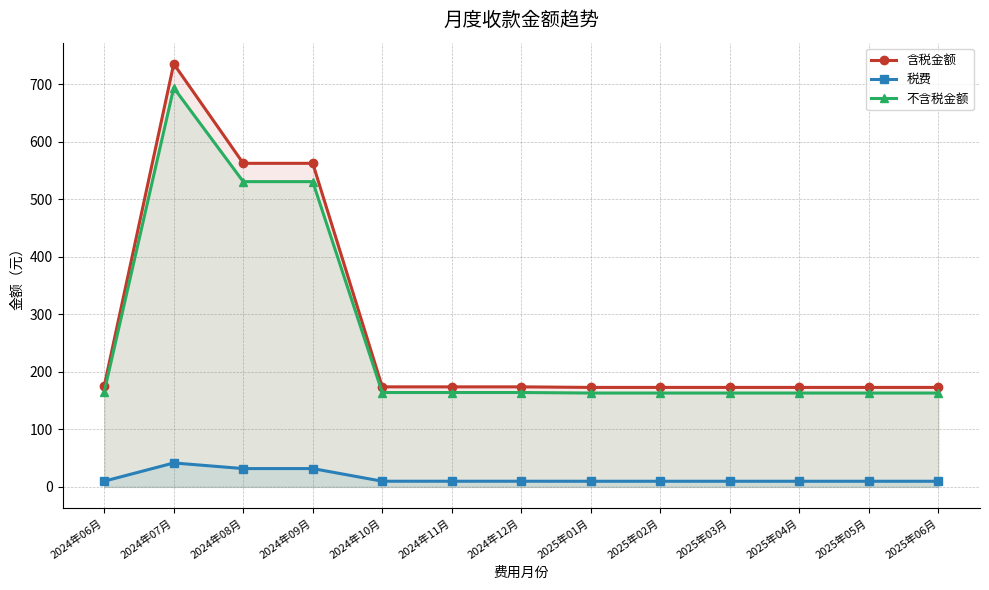

What is the label of the 6th point from the left?

2024年11月